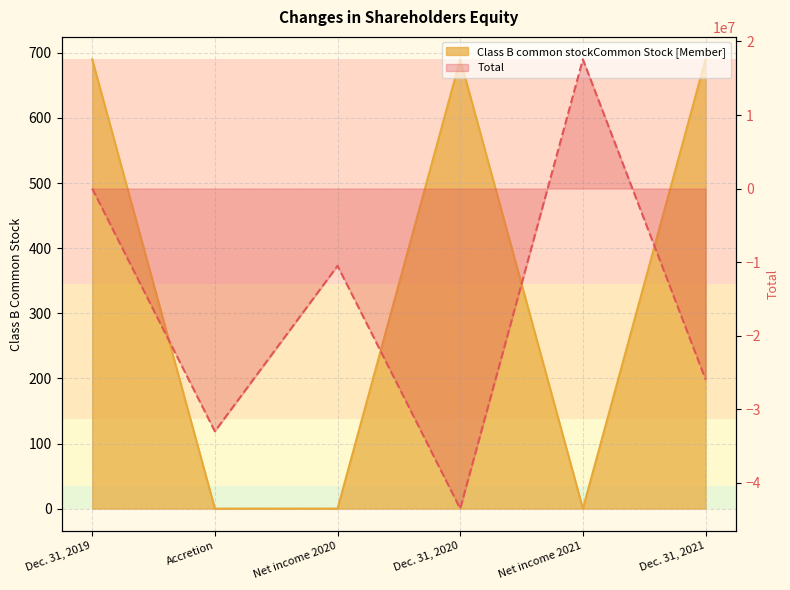

What value does the Total series have at Net income 2020, to the nearest 50?

-10506800